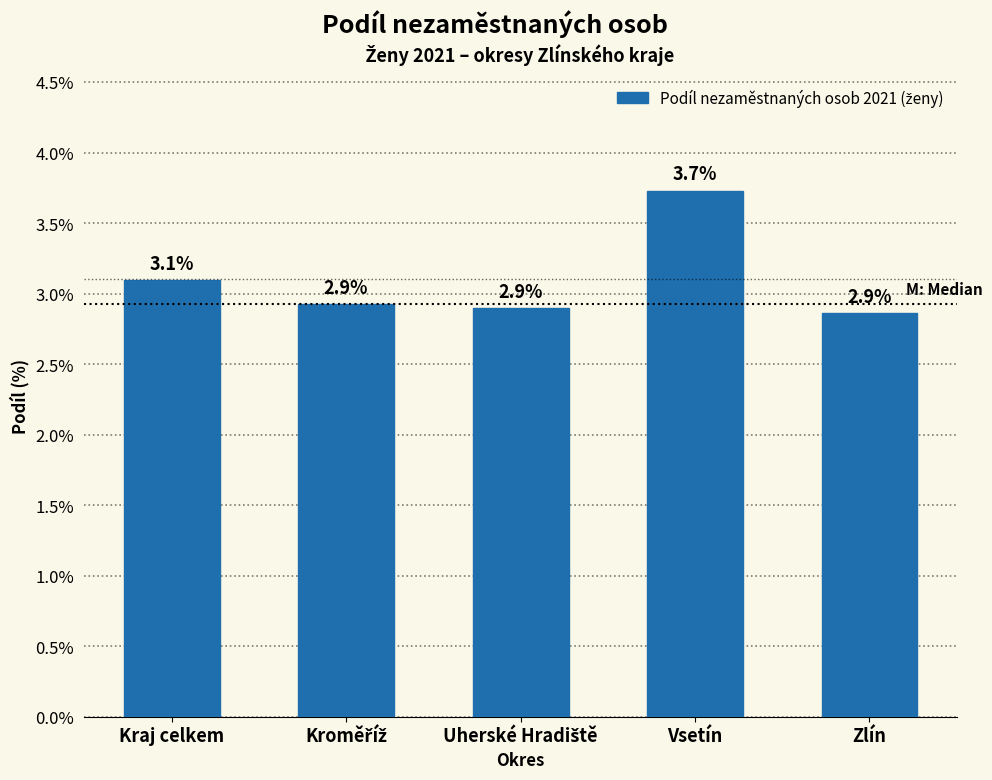

Reading right to left, extract all data points from this chart.

2.9	3.7	2.9	2.9	3.1